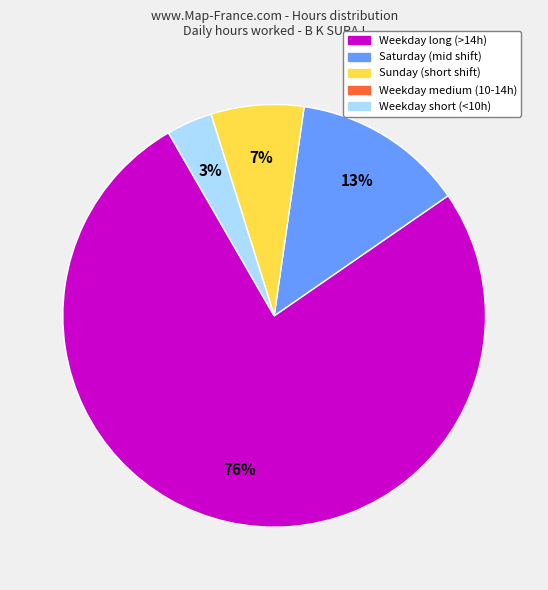

Which slice is the largest?

Weekday long (>14h)